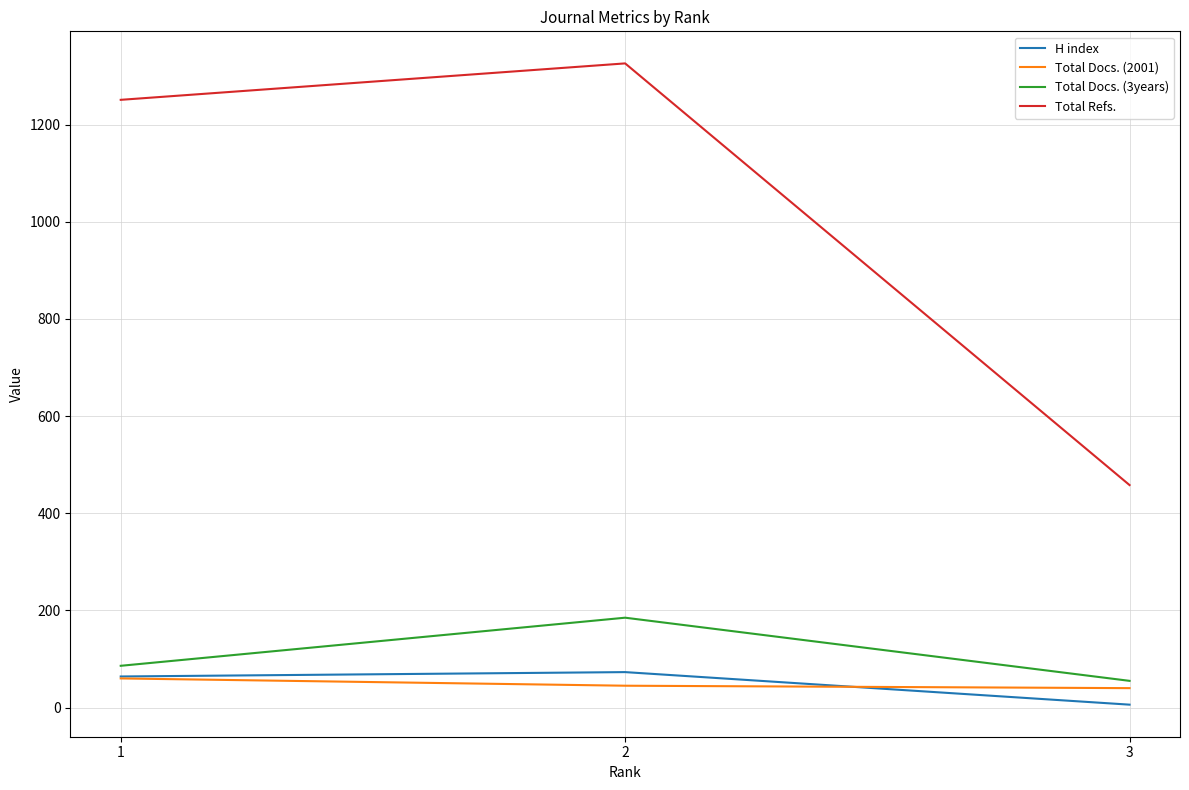

The value of Total Docs. (3years) at 3 is 55. True or false?

True